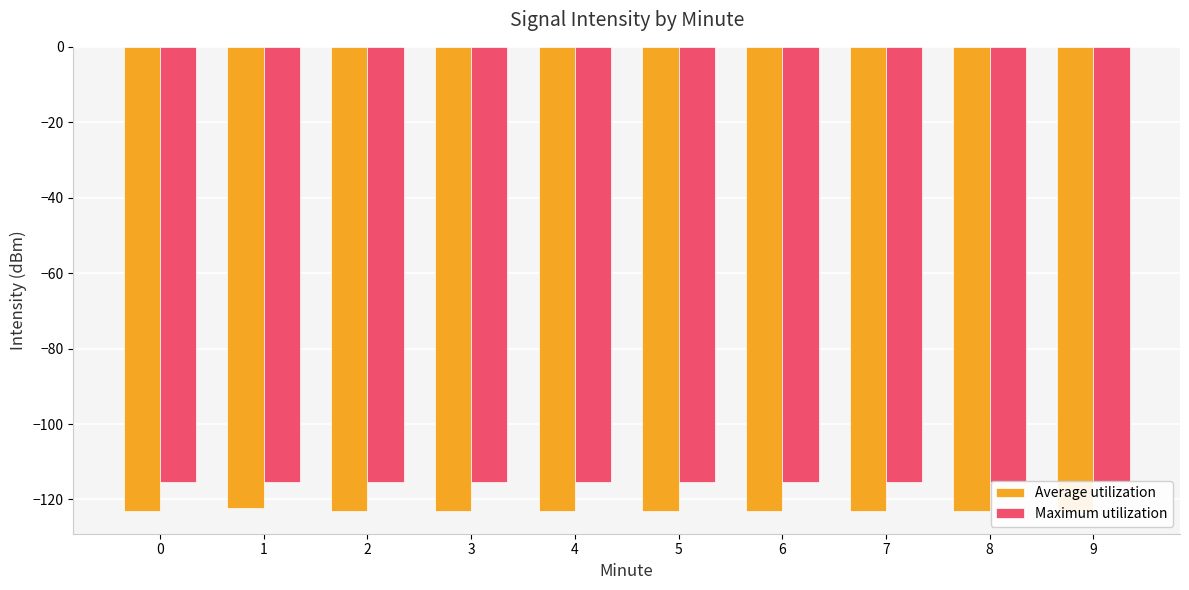

True or false: Average utilization has a value of -122.9 at 2.

True